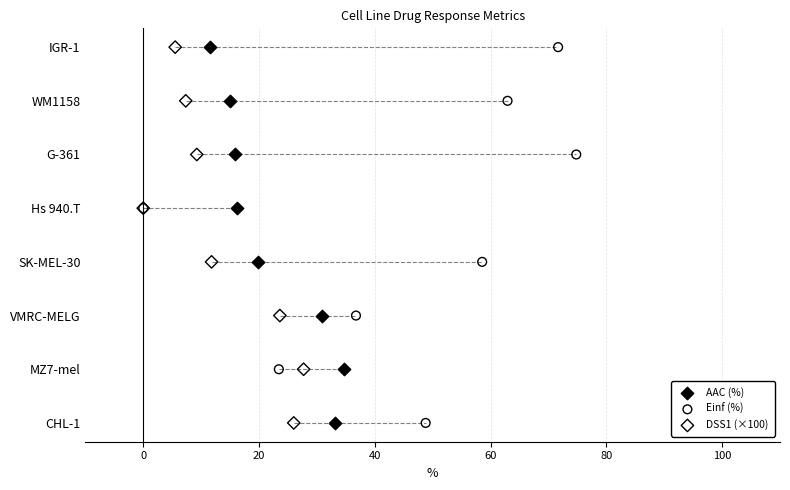

What are all the series names shown in the legend?

AAC (%), Einf (%), DSS1 (×100)